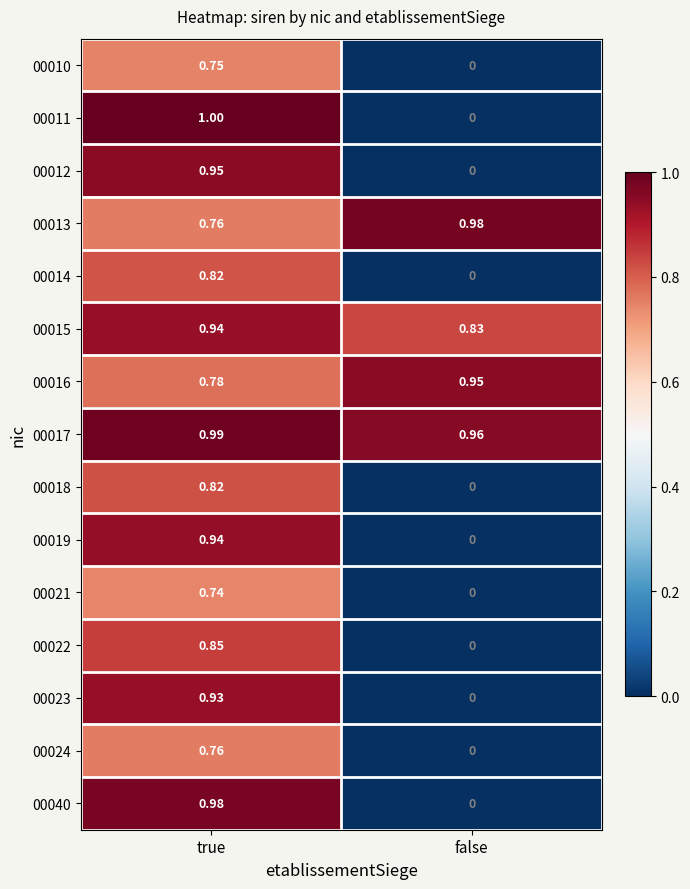

At which category does the chart reach its minimum across all series?

false